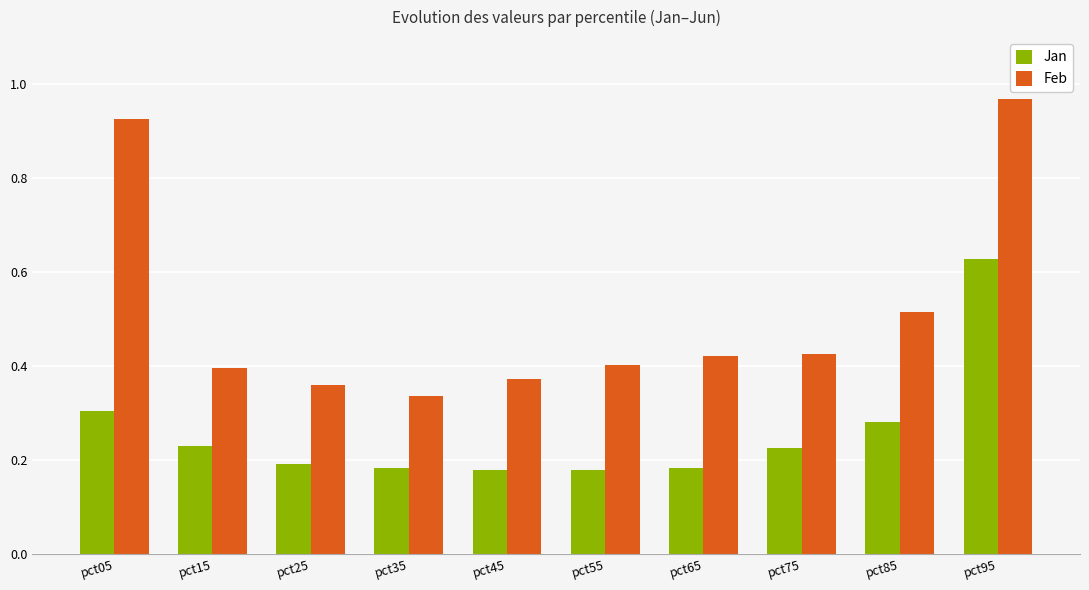

Is the value of Feb at pct15 greater than the value of Jan at pct45?

Yes